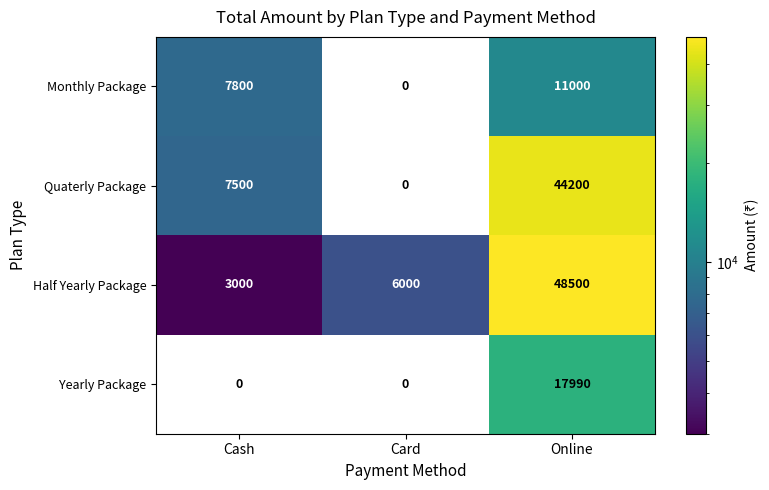

Reading left to right, transcribe all the data shown in this chart.

Monthly Package: 7800	0	11000
Quaterly Package: 7500	0	44200
Half Yearly Package: 3000	6000	48500
Yearly Package: 0	0	17990